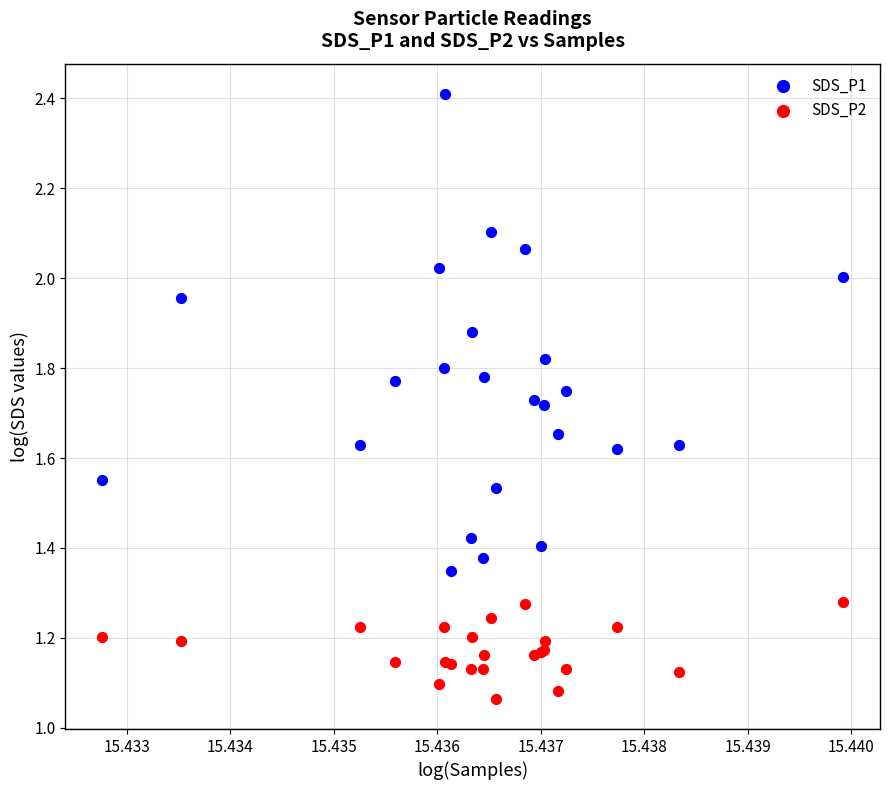

Which series has the widest spread of Y values?

SDS_P1